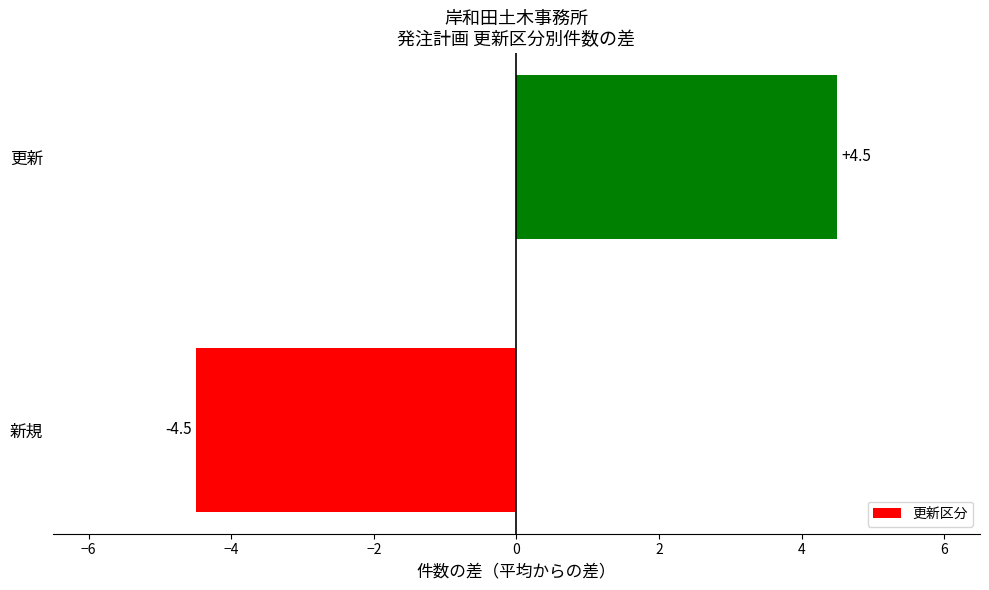

Between 更新 and 新規, which is larger?

更新